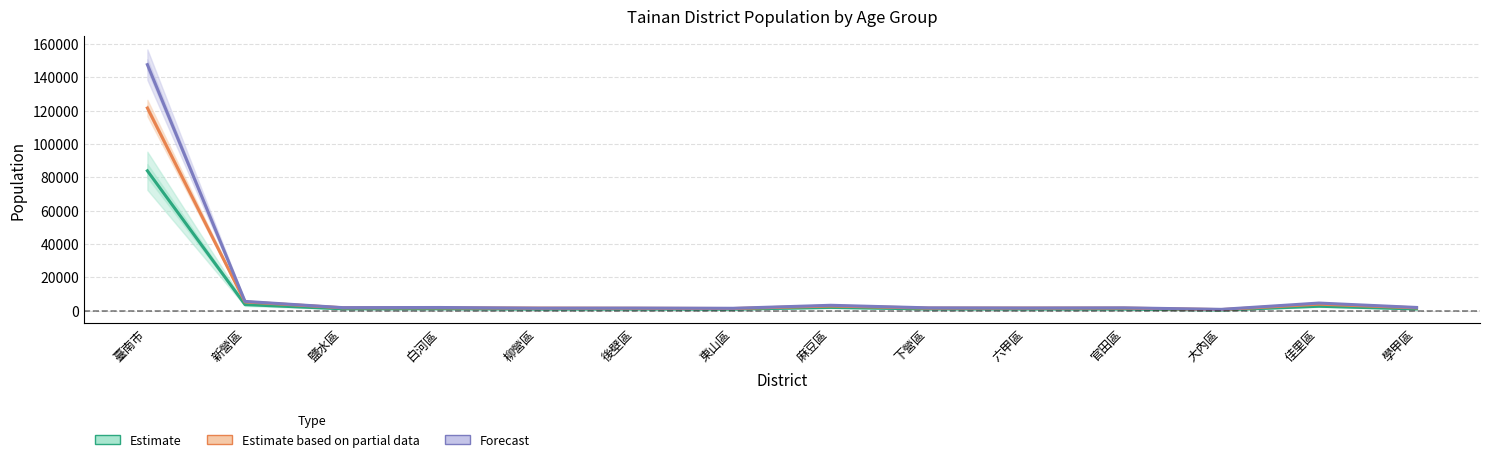

What position from the left is 東山區?

7